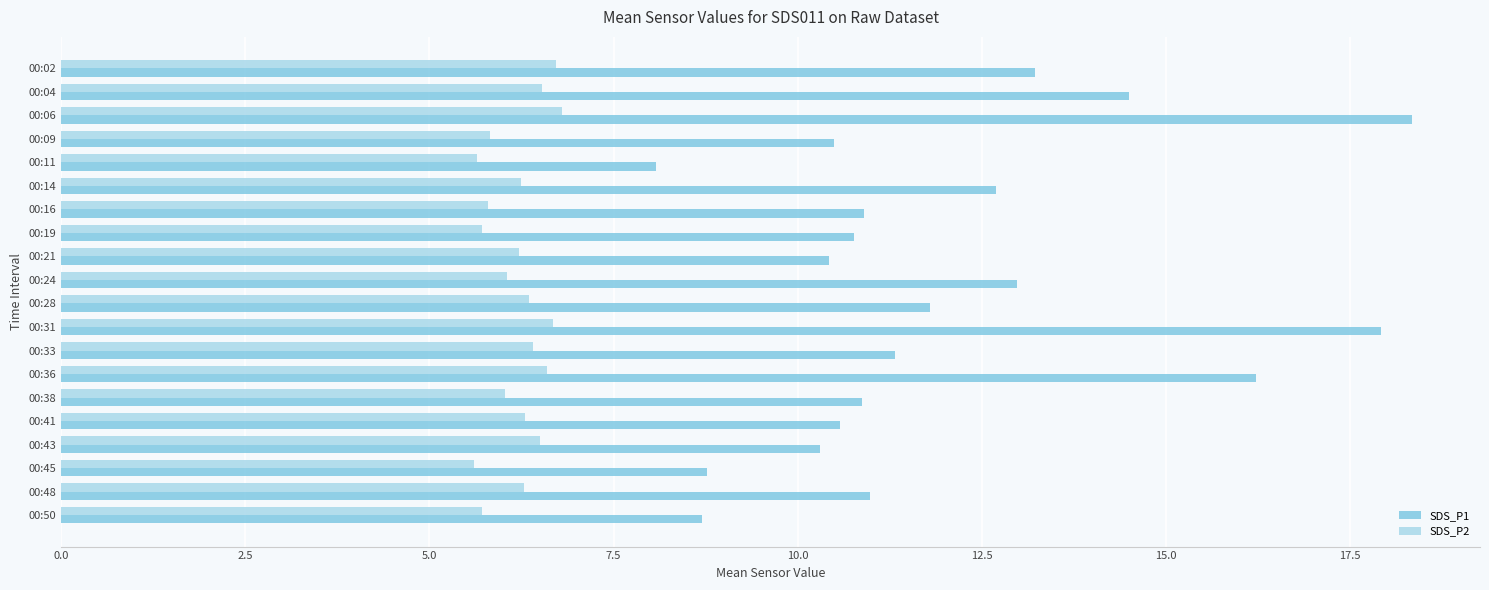

True or false: SDS_P1 has a value of 13.0 at 00:24.

True